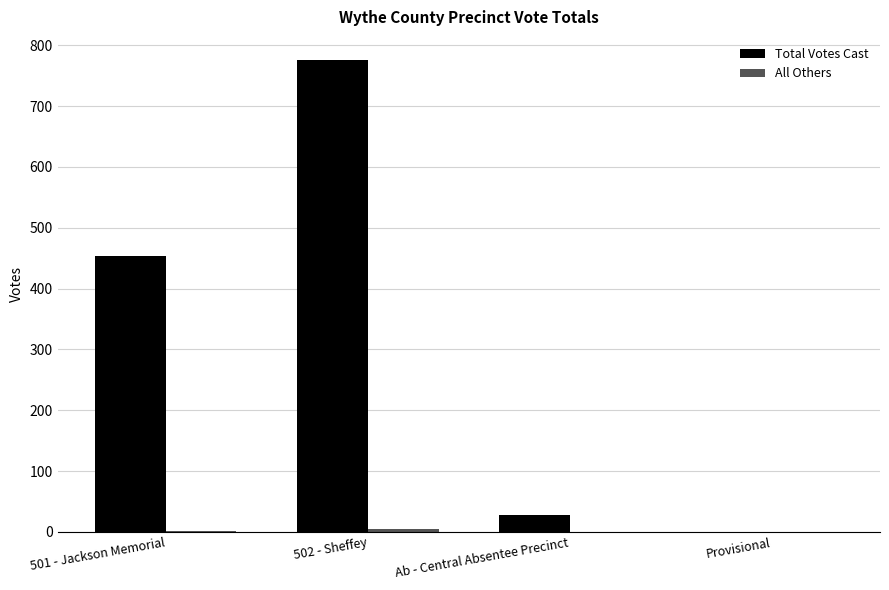

The Total Votes Cast series shows 689 at 501 - Jackson Memorial. True or false?

False